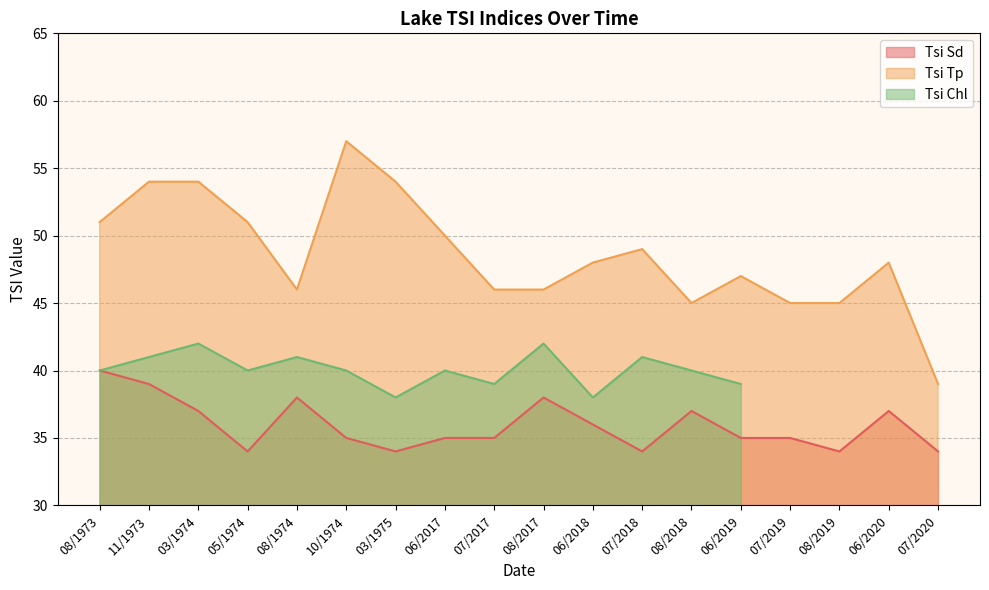

At which category does Tsi Sd reach its first local valley?

05/1974